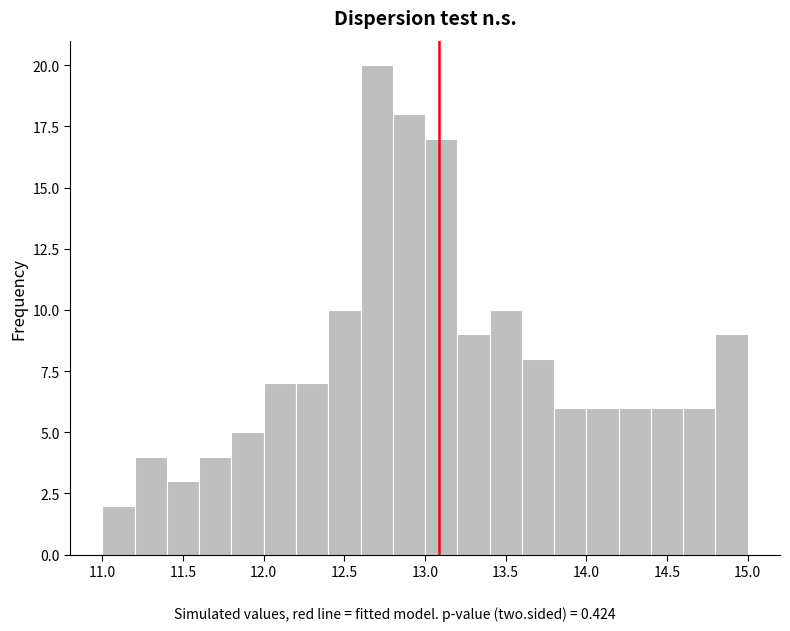

Reading left to right, list every bar in this chart as the range it spans on the x-axis followed by its height. The values are not printed on the chart, so give them approximately, as read against the axis.

11.0 to 11.2: 2
11.2 to 11.4: 4
11.4 to 11.6: 3
11.6 to 11.8: 4
11.8 to 12.0: 5
12.0 to 12.2: 7
12.2 to 12.4: 7
12.4 to 12.6: 10
12.6 to 12.8: 20
12.8 to 13.0: 18
13.0 to 13.2: 17
13.2 to 13.4: 9
13.4 to 13.6: 10
13.6 to 13.8: 8
13.8 to 14.0: 6
14.0 to 14.2: 6
14.2 to 14.4: 6
14.4 to 14.6: 6
14.6 to 14.8: 6
14.8 to 15.0: 9